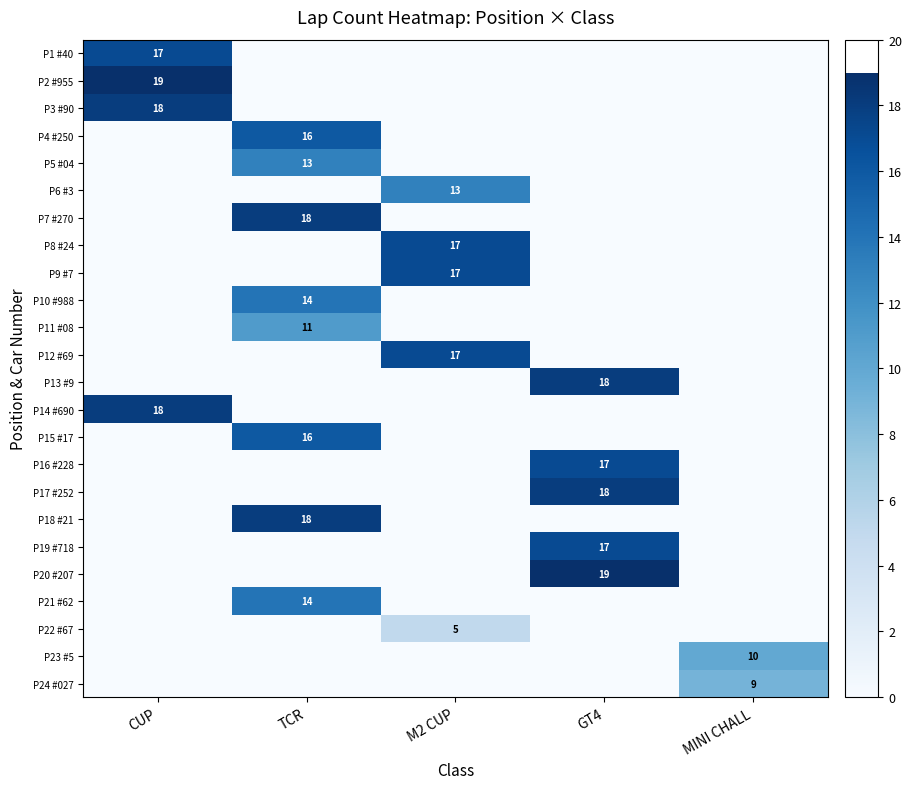

The value of P16 #228 at GT4 is 27. True or false?

False